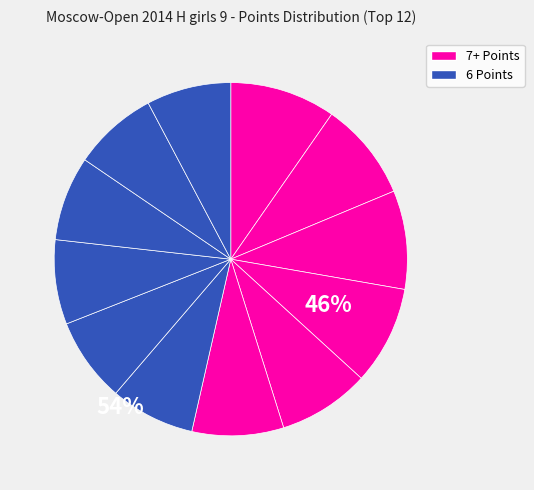

Is there any slice that represents more than half of the pie?

No